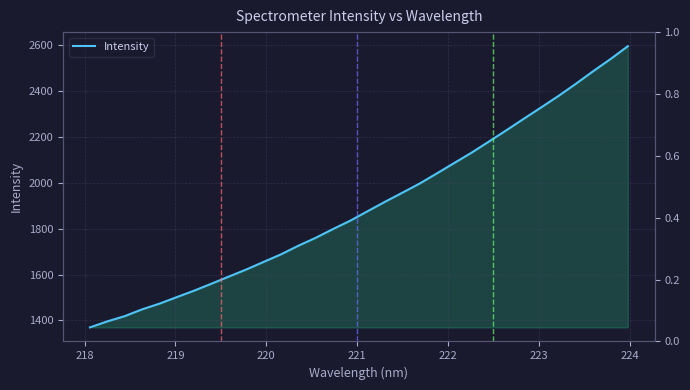

What is the value of the 27th point from the left?

2329.5